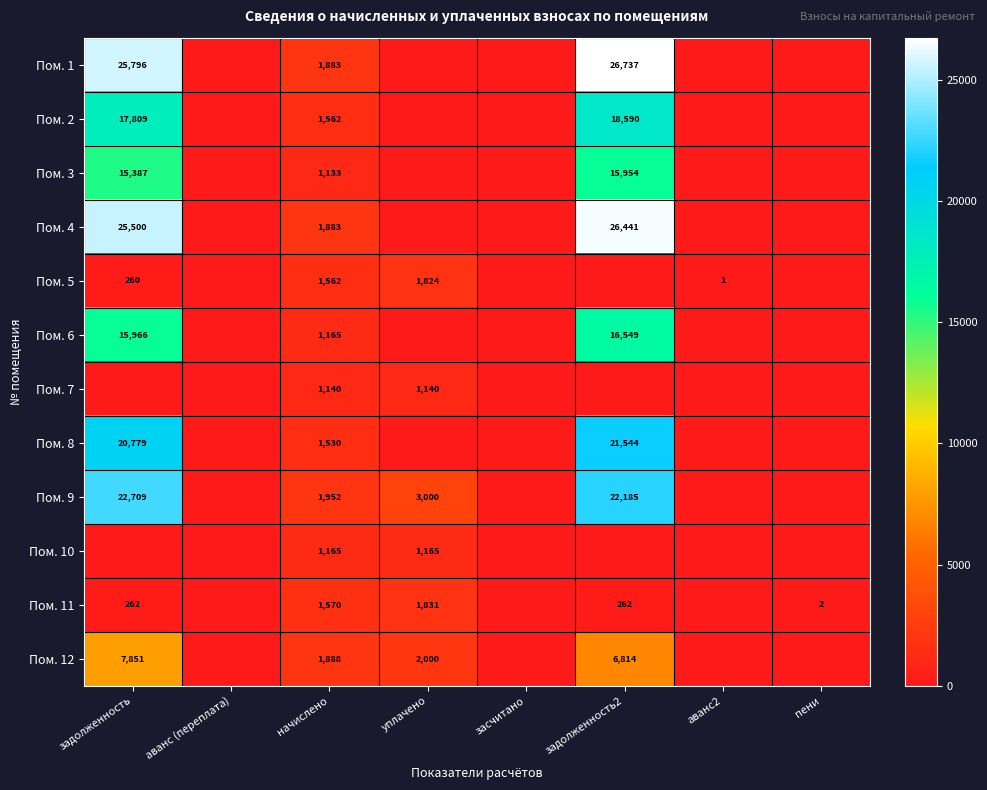

The Пом. 4 series shows 1883 at начислено. True or false?

True